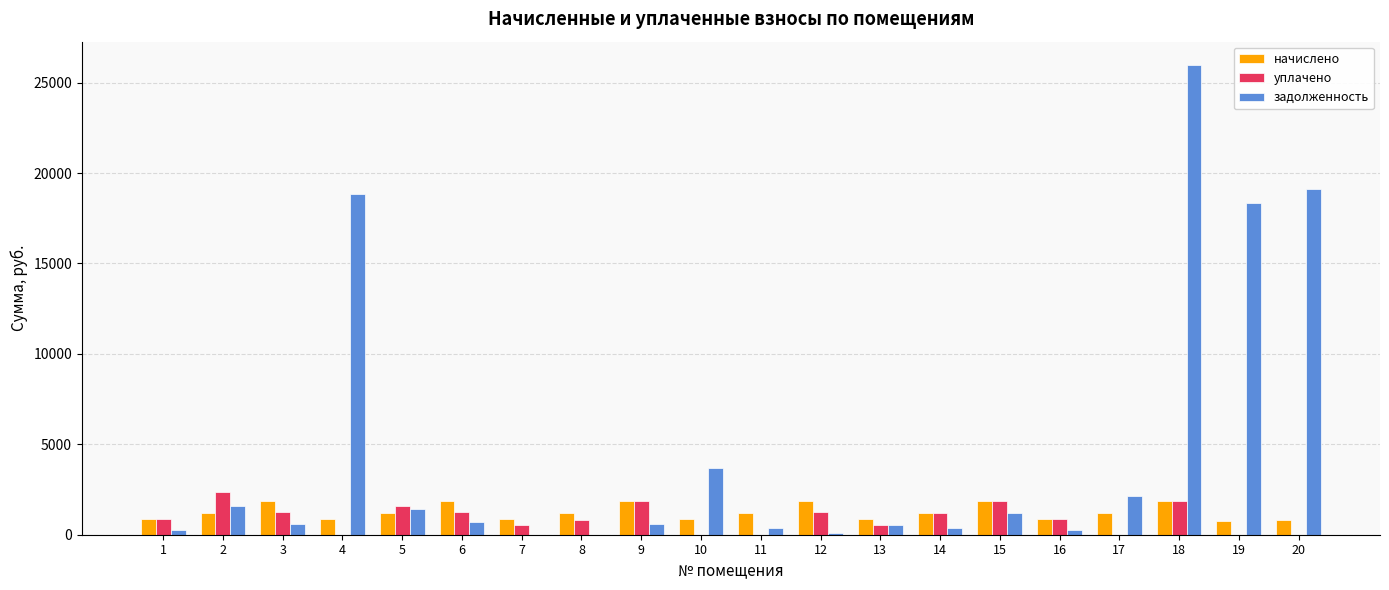

Between 16 and 19, which series saw the biggest shift?

задолженность